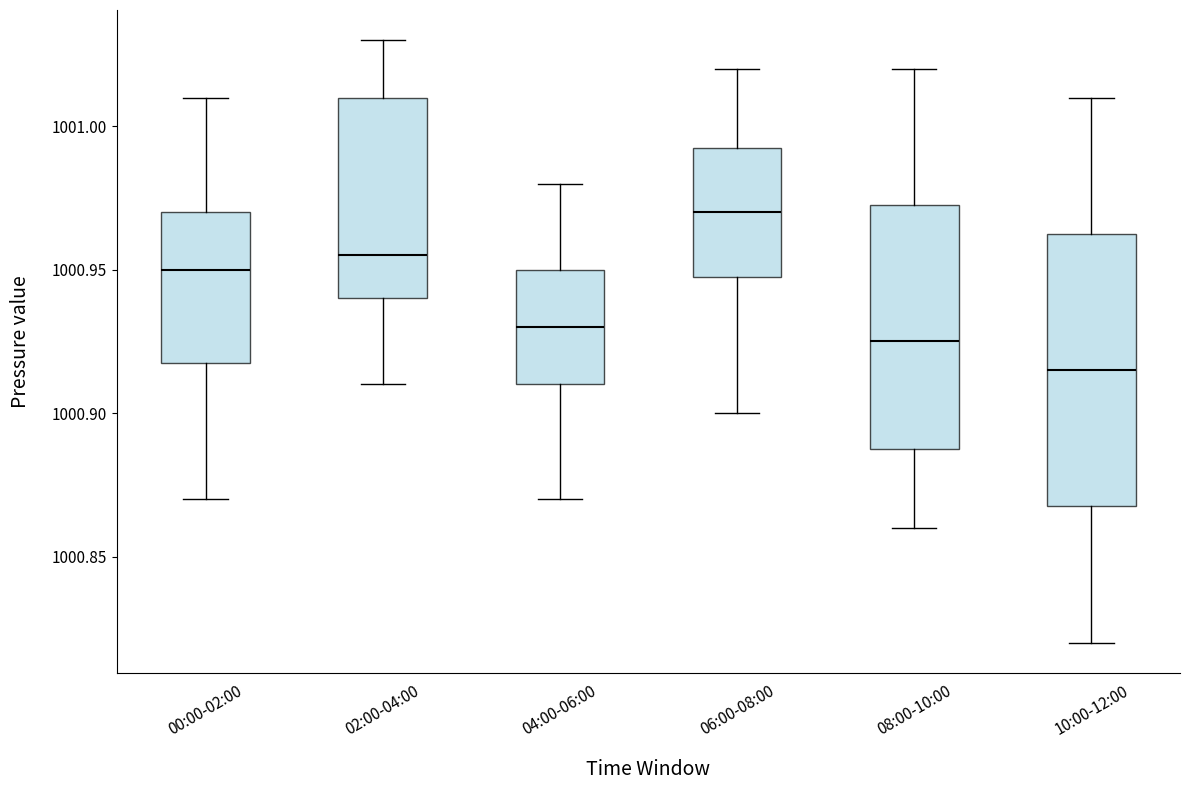

Where does the median line of the box for 10:00-12:00 sit on the y-axis? The values are not printed on the chart, so give them approximately, as read against the axis.

1000.915